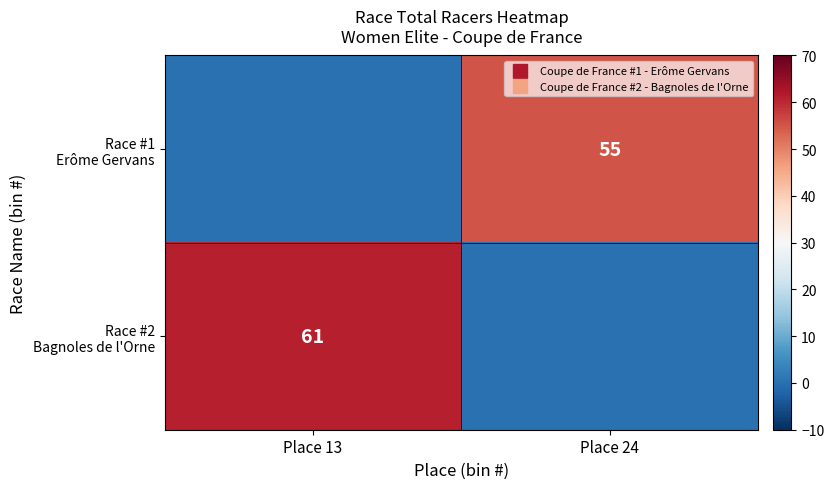

At how many categories does at least one series exceed 49?

2